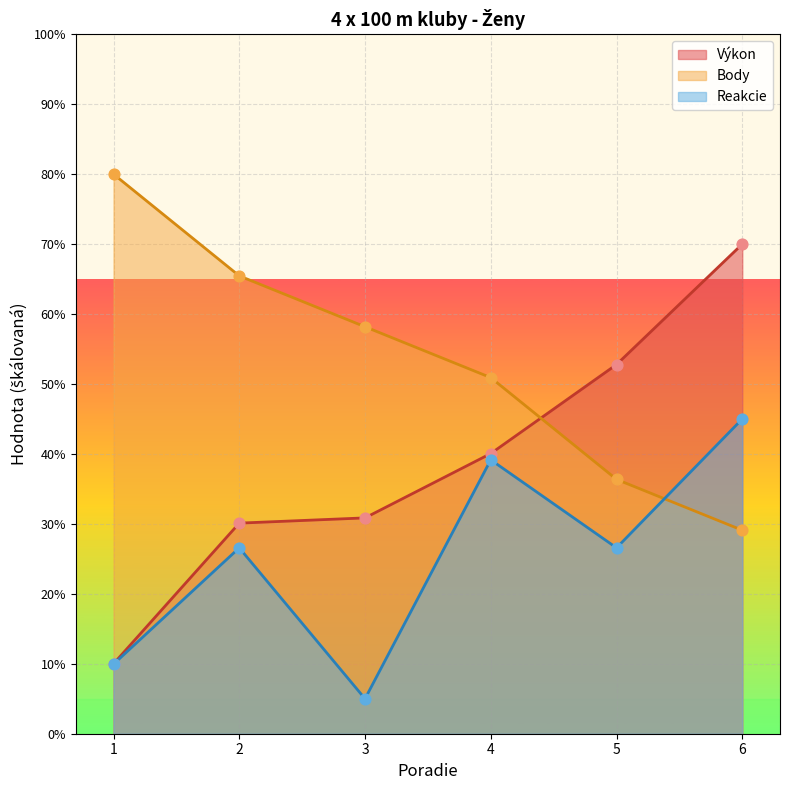

Is the value of Výkon at 4 greater than the value of Reakcie at 6?

No